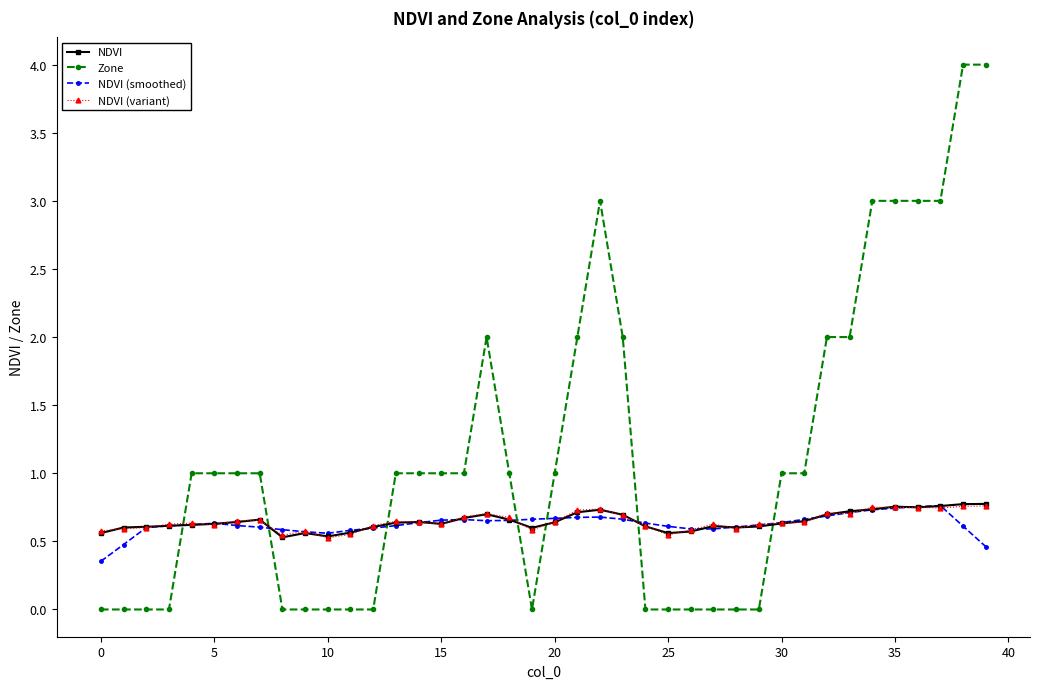

List the series in order of their peak value, highest first.

Zone, NDVI, NDVI (smoothed), NDVI (variant)